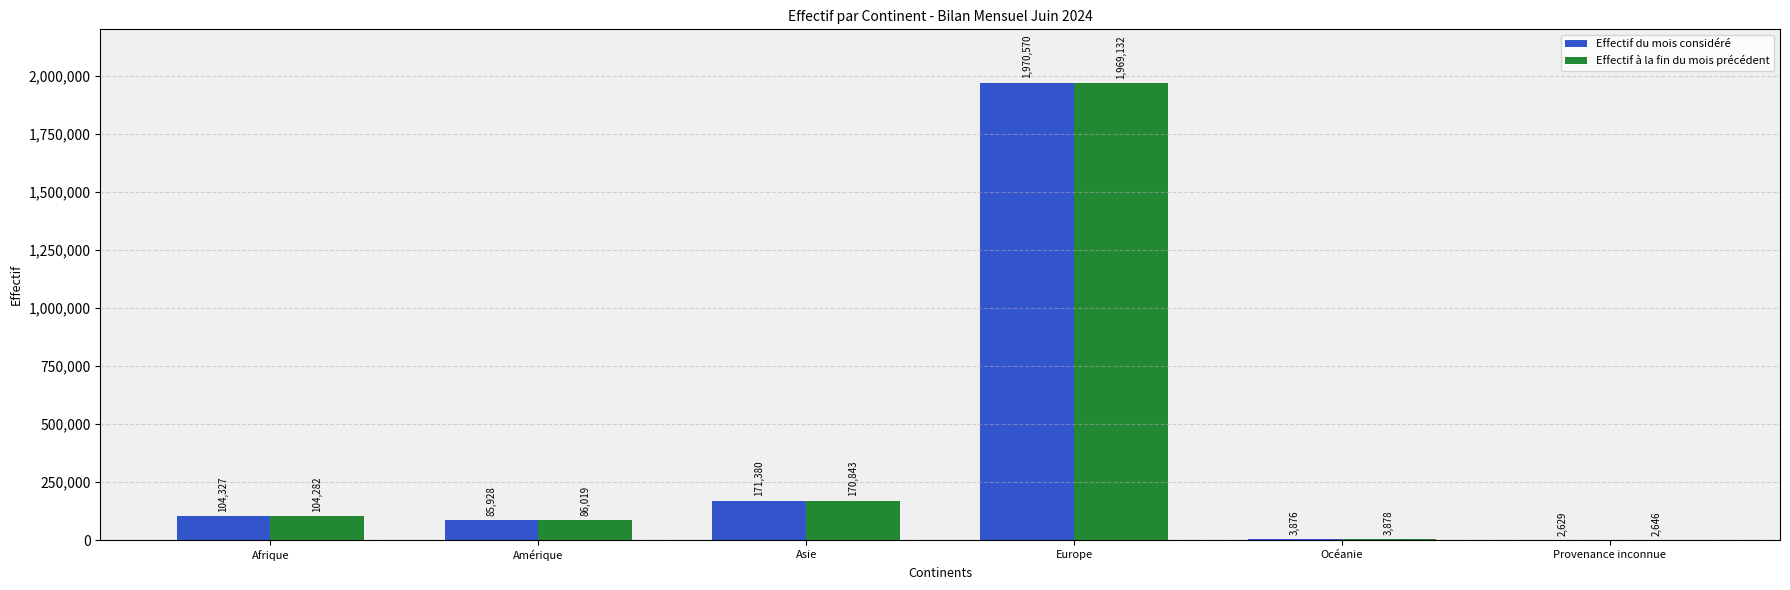

What is the approximate value of Effectif à la fin du mois précédent at Provenance inconnue, to the nearest 100?

2600